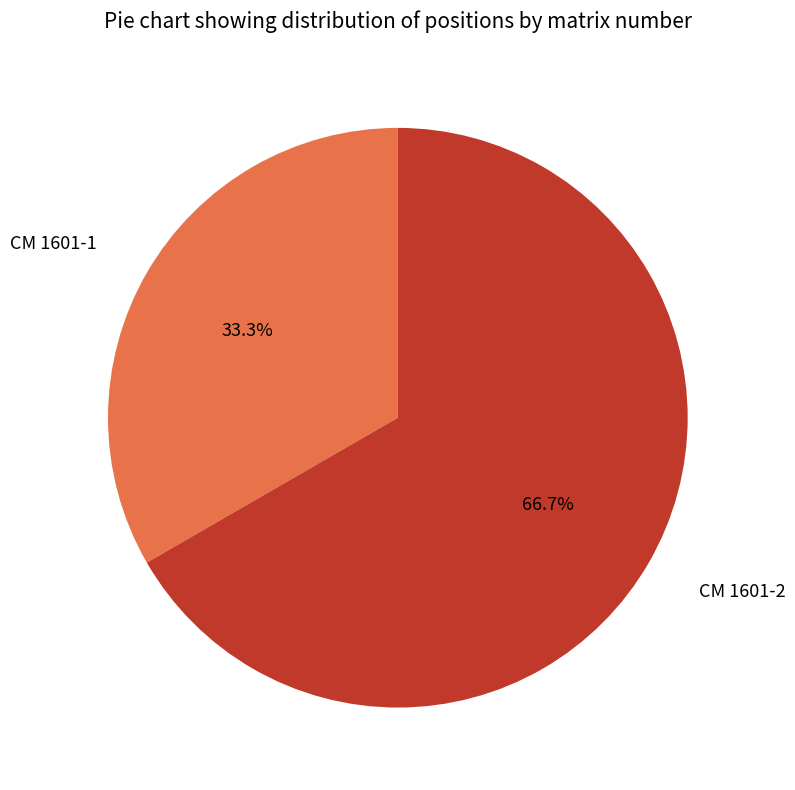

Is it true that CM 1601-1 is 33% of the pie?

True